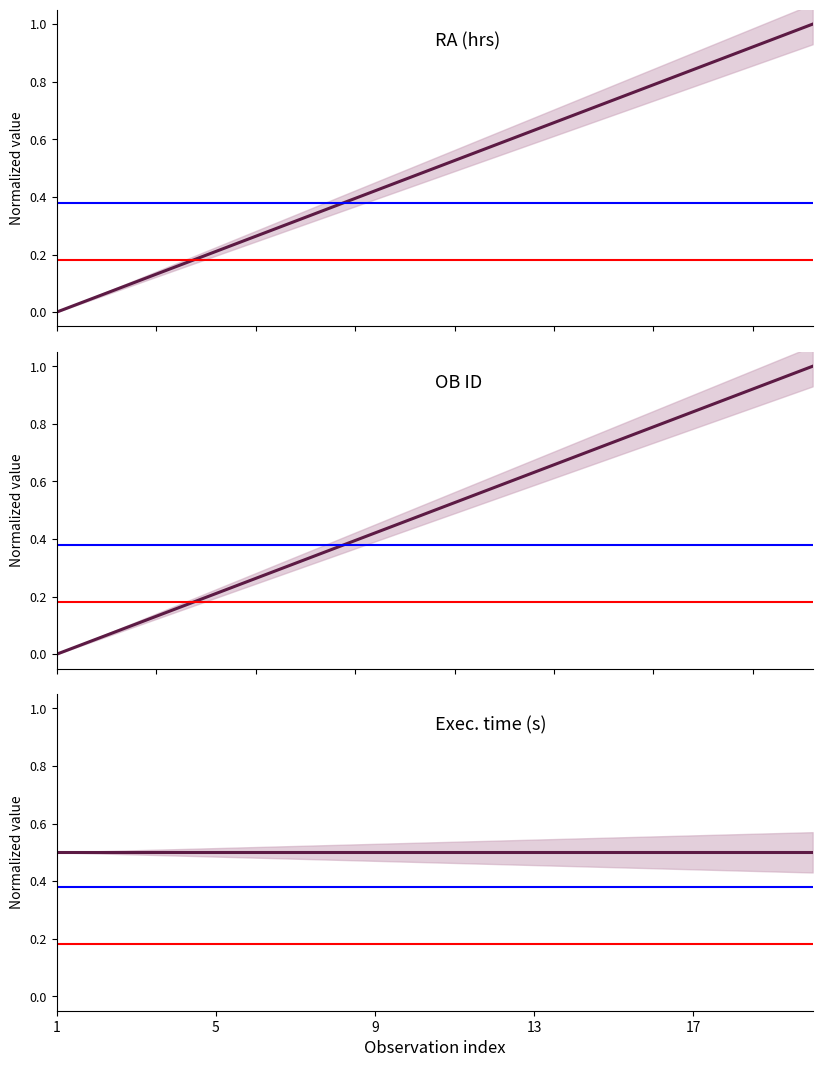

Does the chart display data point markers on the line(s)?

No